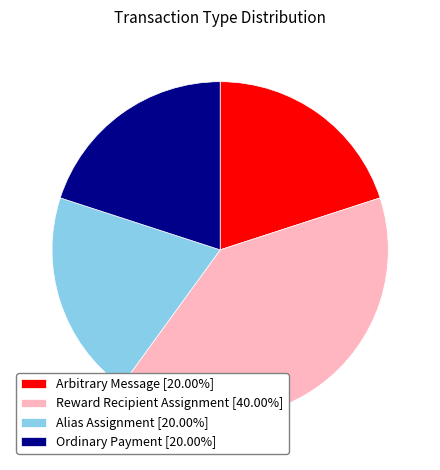

Does Reward Recipient Assignment [40.00%] account for over 50% of the chart?

No